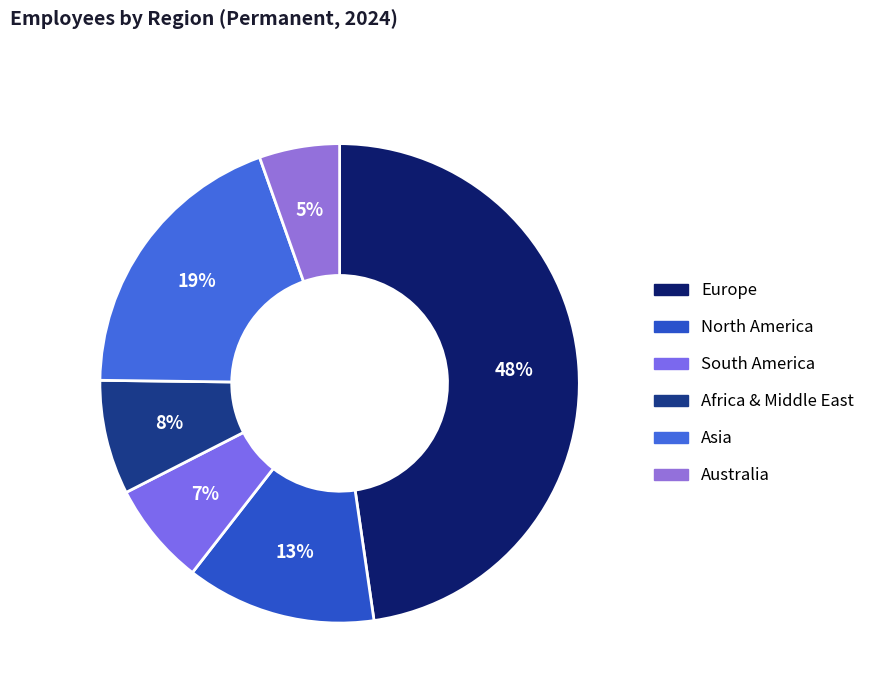

What is the smallest slice in the pie chart?

Australia